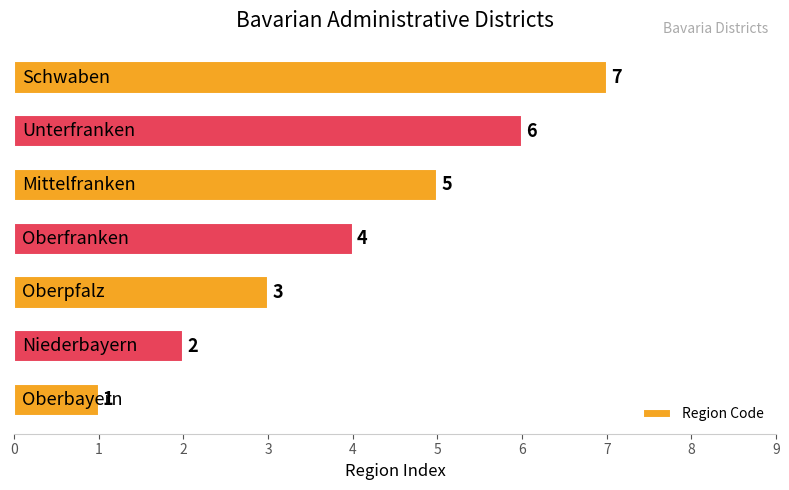

Does the chart contain any negative values?

No